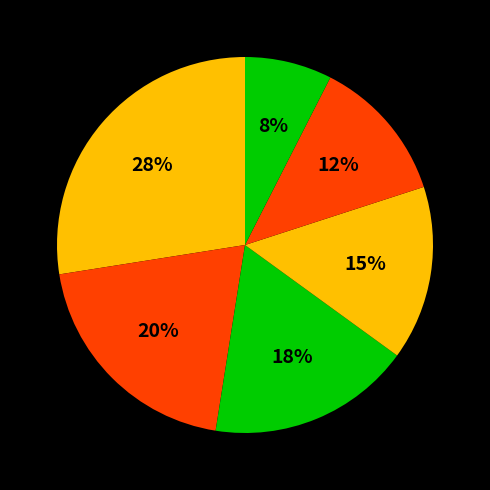

To the nearest percent, what percentage of the pie is Kissová Alexandra?

28%